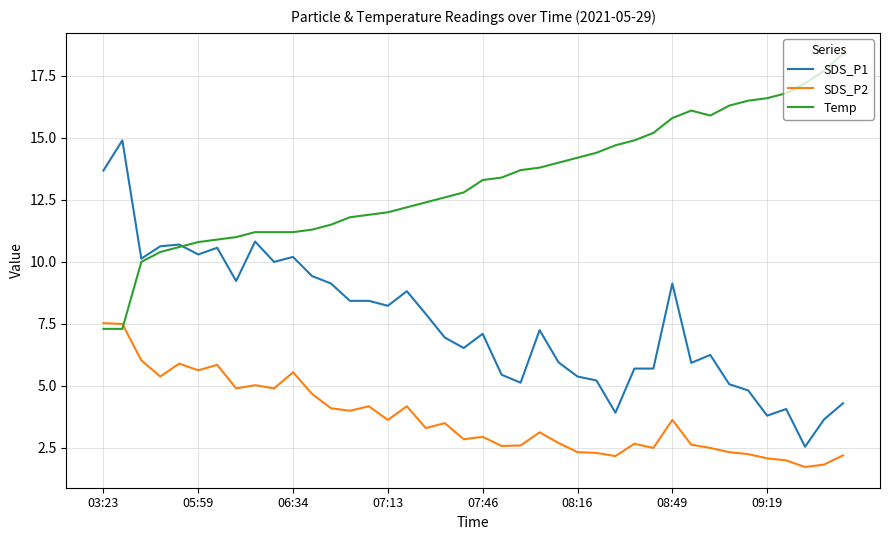

True or false: SDS_P2 and SDS_P1 cross at least once.

False